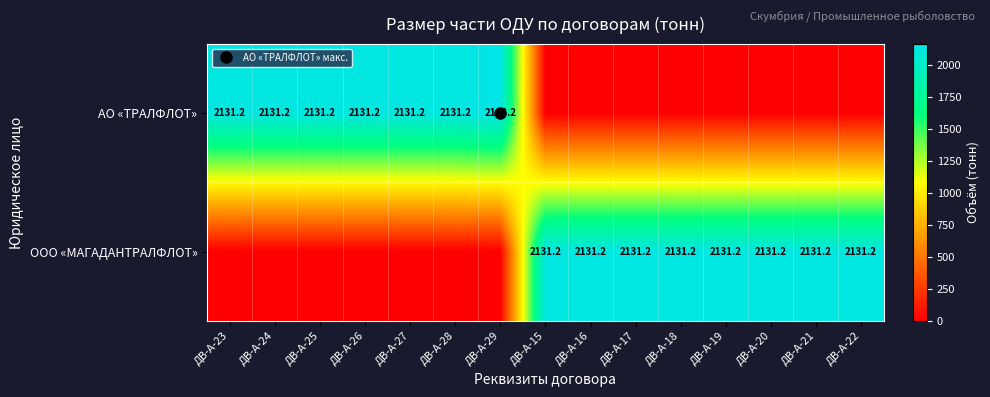

Which category has the highest value across all series?

ДВ-А-29